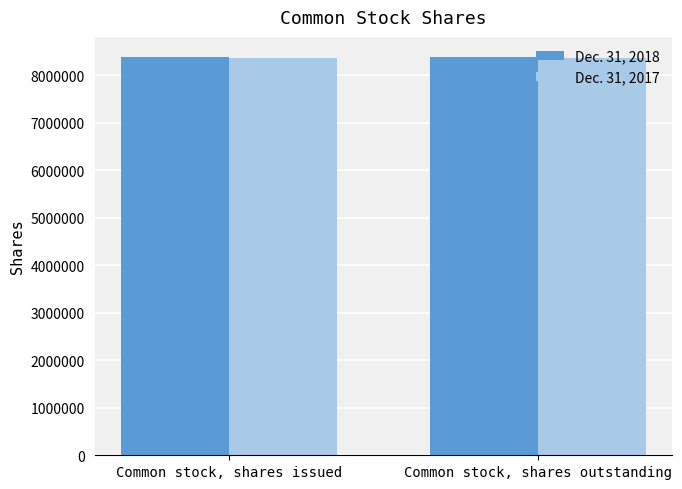

What is the value of the Dec. 31, 2017 bar at the 2nd from the left?

8358254